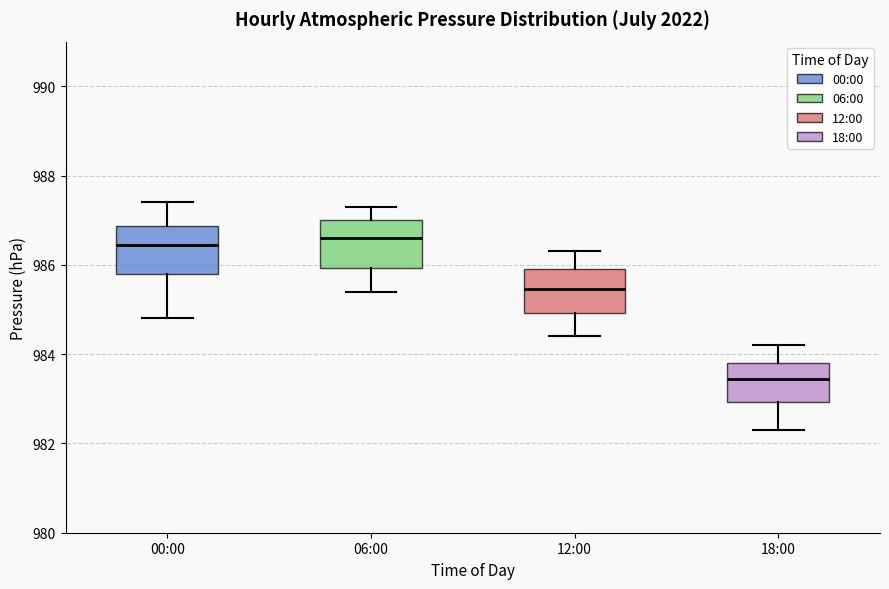

Reading left to right, read every box against the y-axis: the position of its median line, the range the box covers, and the ends of its whiskers. The values are not printed on the chart, so give them approximately, as read against the axis.

00:00: median 986.4, box 985.8 to 986.8, whiskers 984.8 to 987.4
06:00: median 986.6, box 986.0 to 987.0, whiskers 985.4 to 987.4
12:00: median 985.4, box 985.0 to 986.0, whiskers 984.4 to 986.4
18:00: median 983.4, box 983.0 to 983.8, whiskers 982.4 to 984.2